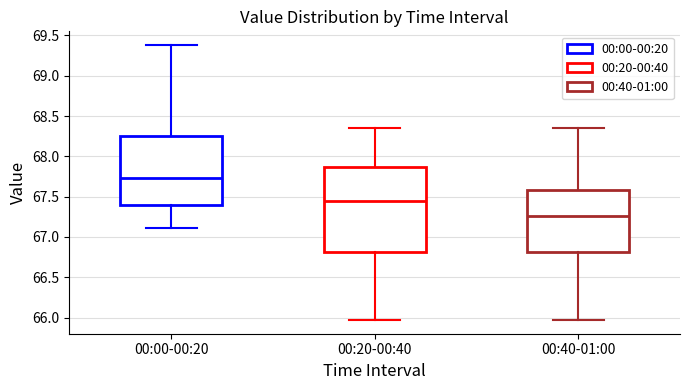

Which box is the tallest, from its lower edge to its upper edge?

00:20-00:40